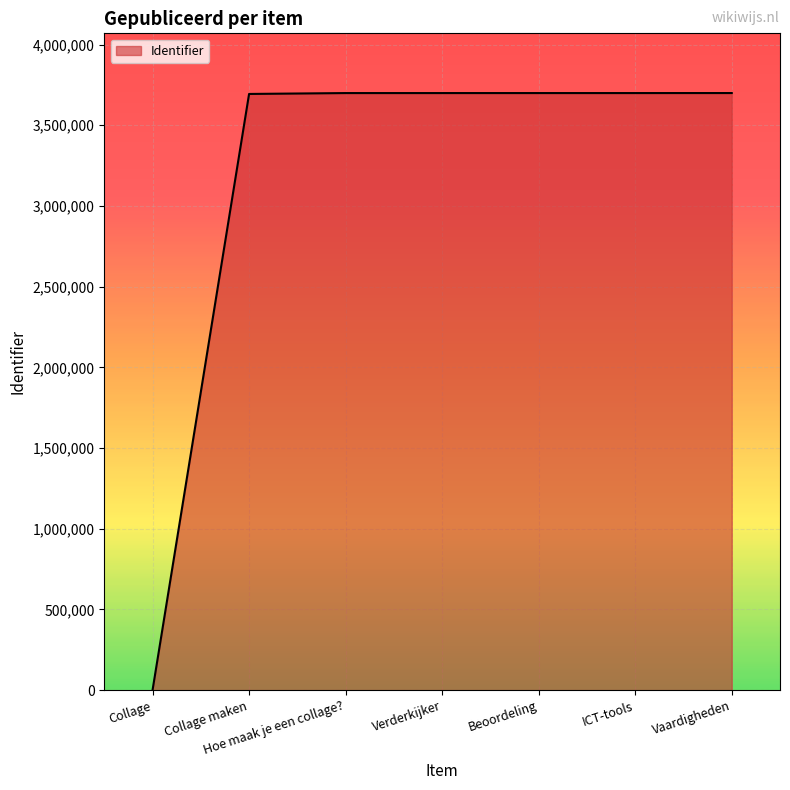

At which category does the chart reach its minimum across all series?

Collage